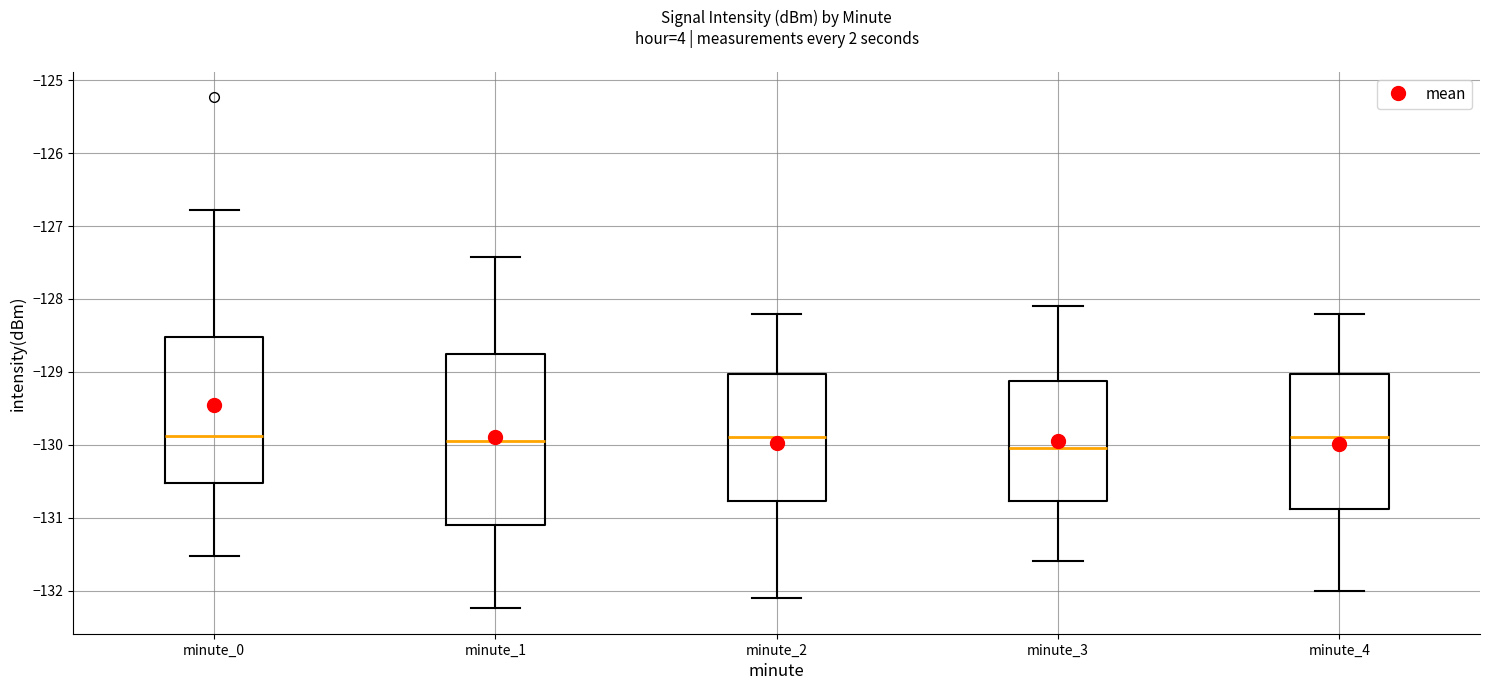

Which box is the tallest, from its lower edge to its upper edge?

minute_1